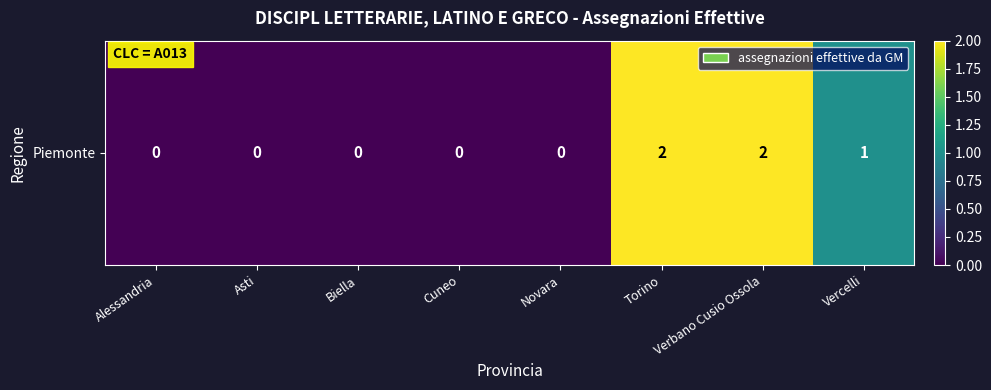

How many series are shown in this chart?

1